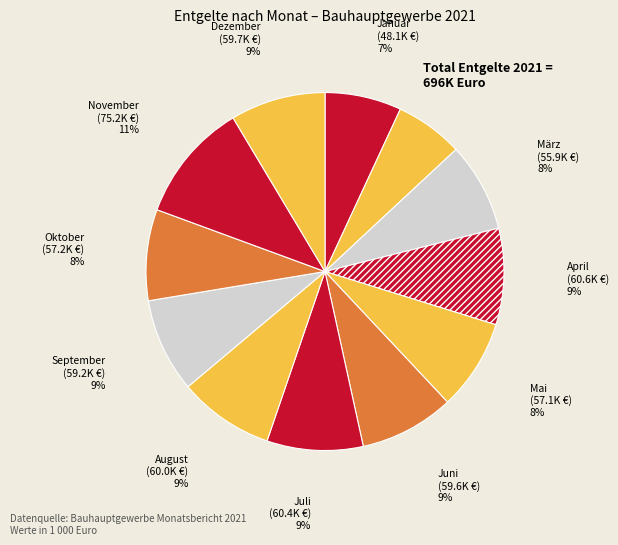

Is the sum of September and Mai greater than half?

No